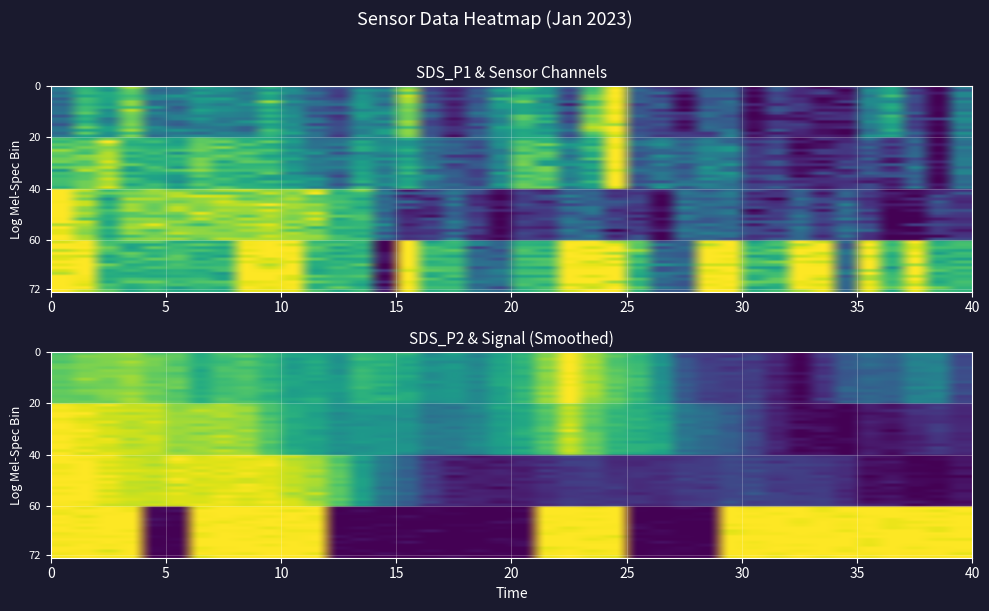

What is the sum of all SDS_P1 values?

15.3